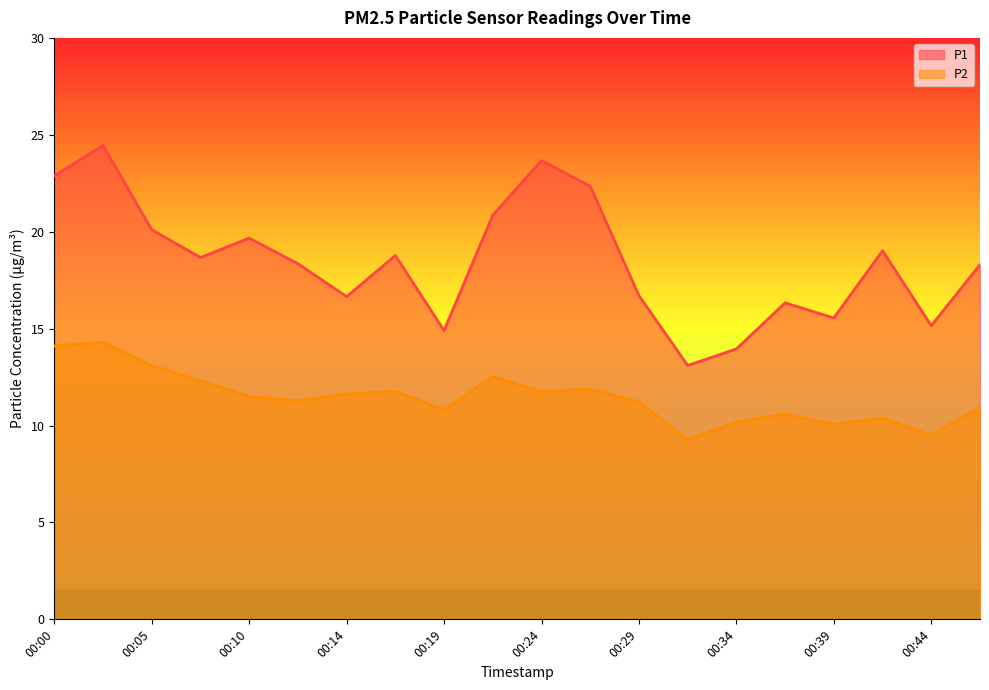

At how many categories does at least one series exceed 19?

8